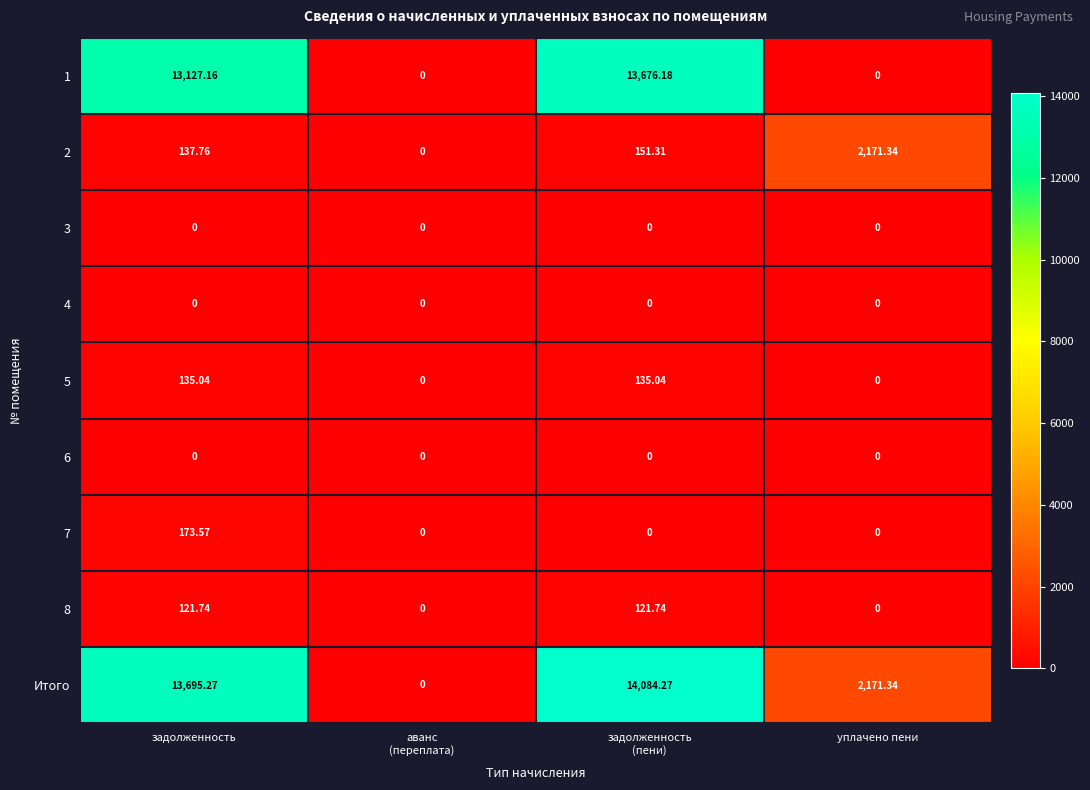

Where is 1 nearest to the value 6838?

задолженность